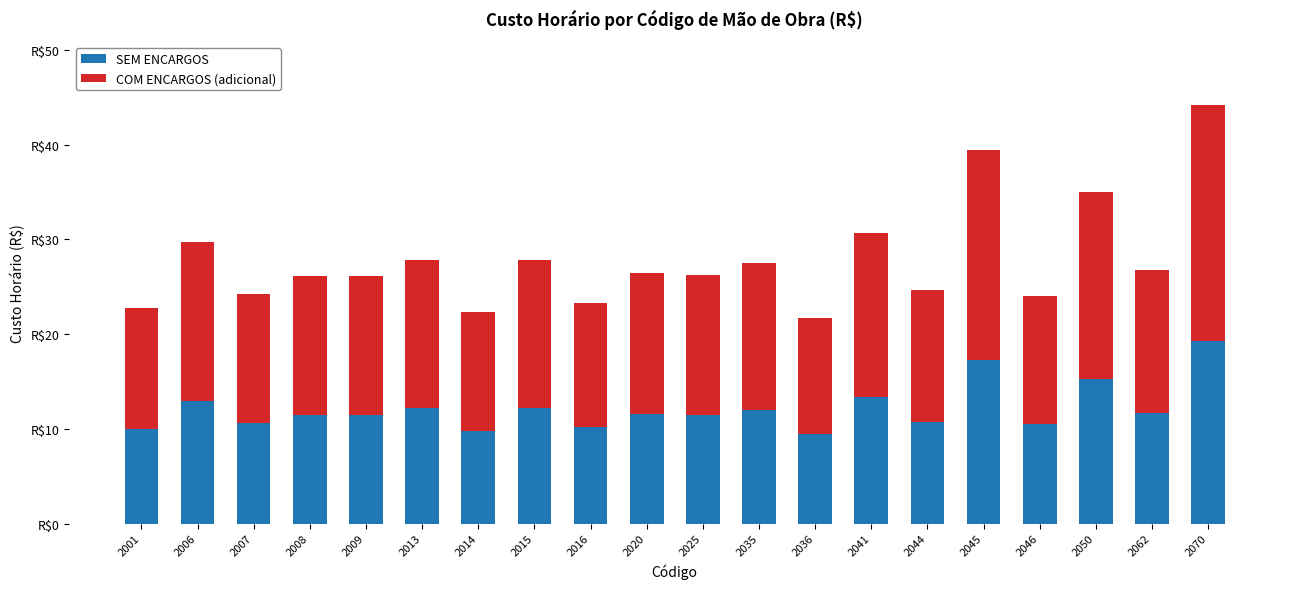

Rank the series at 2006 from lowest to highest value.

SEM ENCARGOS, COM ENCARGOS (adicional)